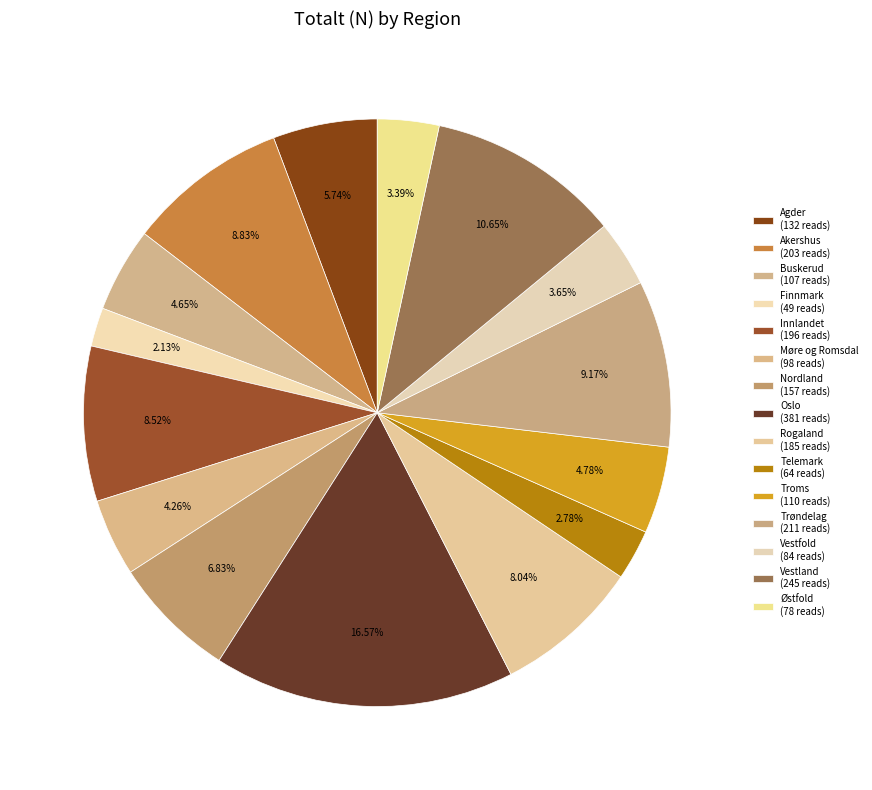

How many slices are in this pie chart?

15